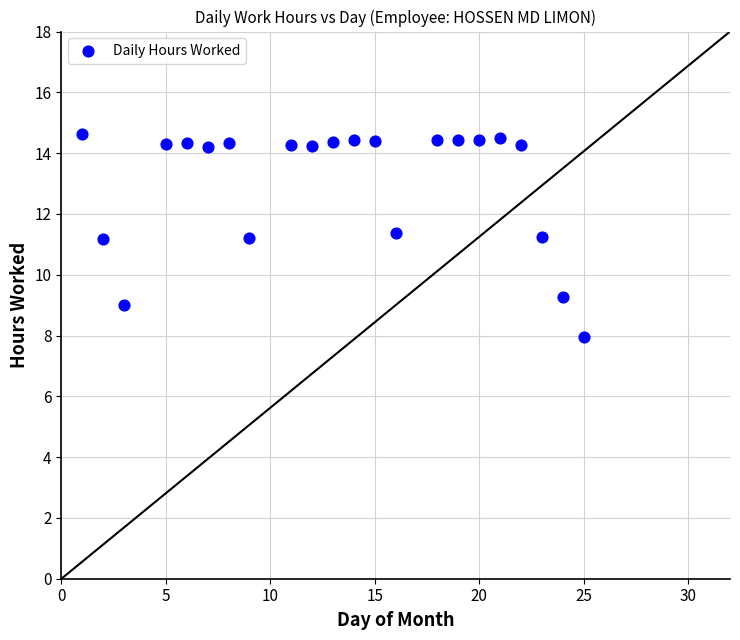

What is the range of Y values (max minus min)?

6.7